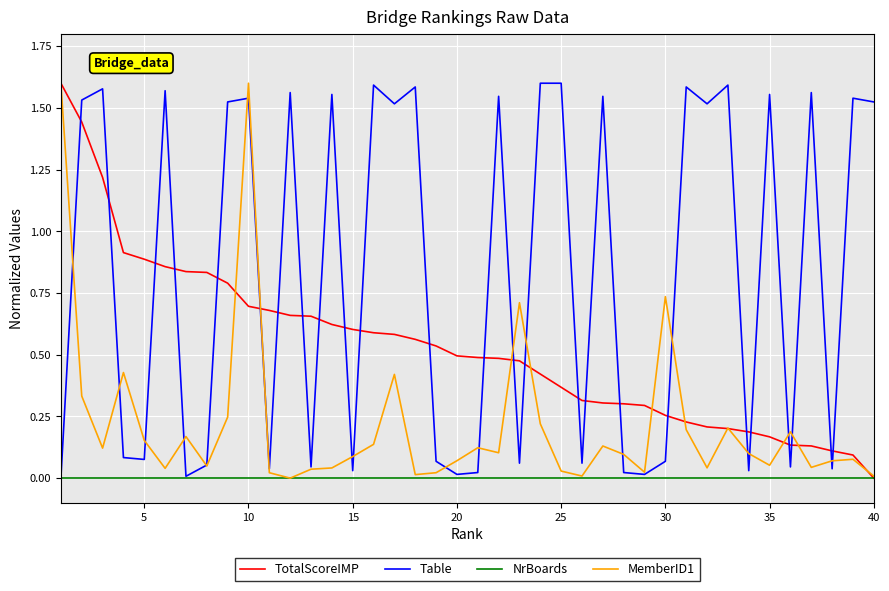

List the series in order of their overall mean, highest first.

Table, TotalScoreIMP, MemberID1, NrBoards